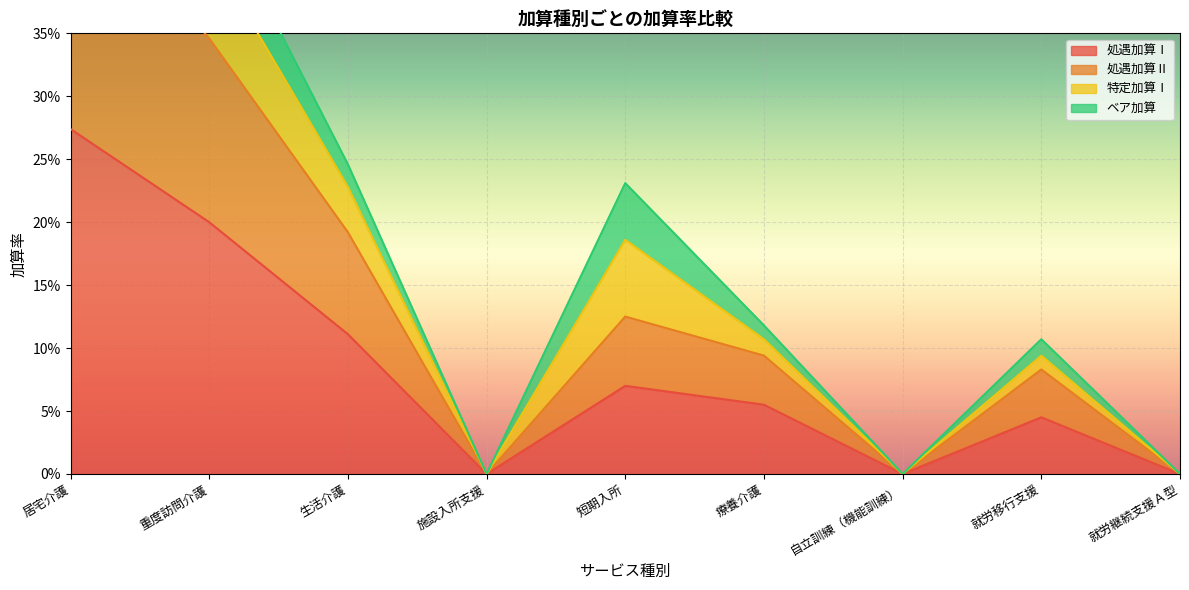

Is it true that 処遇加算Ⅱ equals 0.2 at 居宅介護?

False